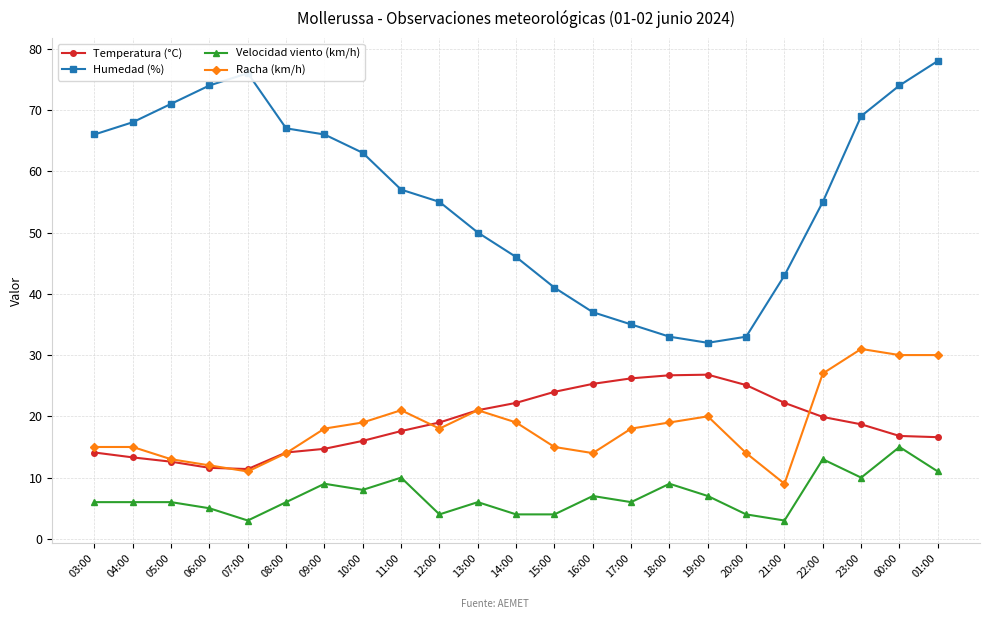

True or false: Humedad (%) has a value of 56.7 at 21:00.

False